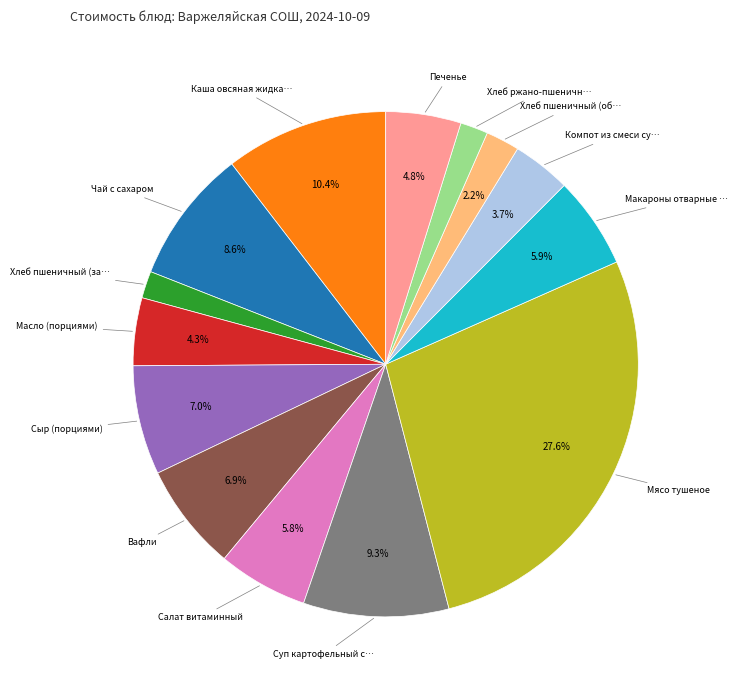

Is there any slice that represents more than half of the pie?

No